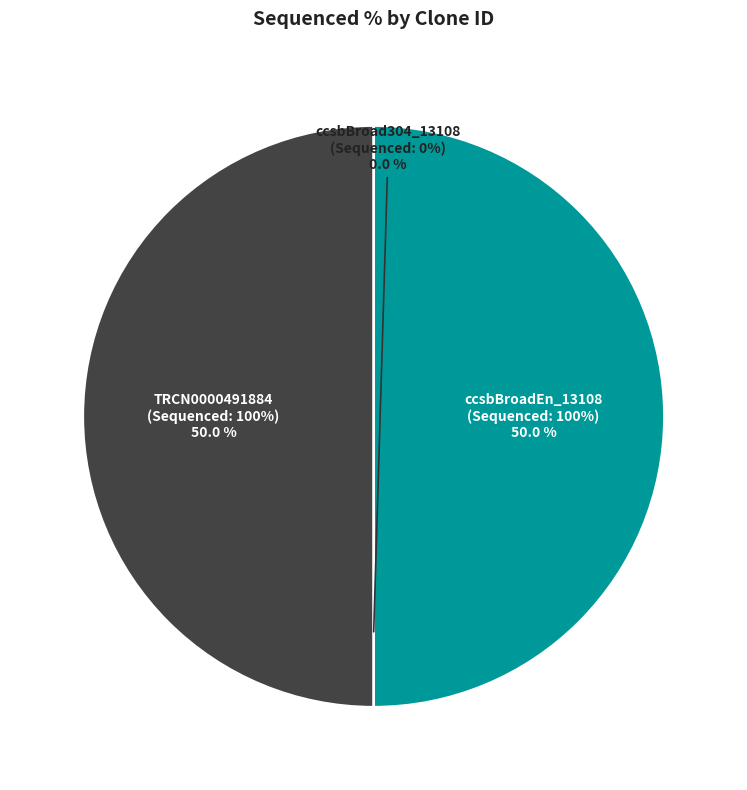

Which slice is the largest?

ccsbBroadEn_13108